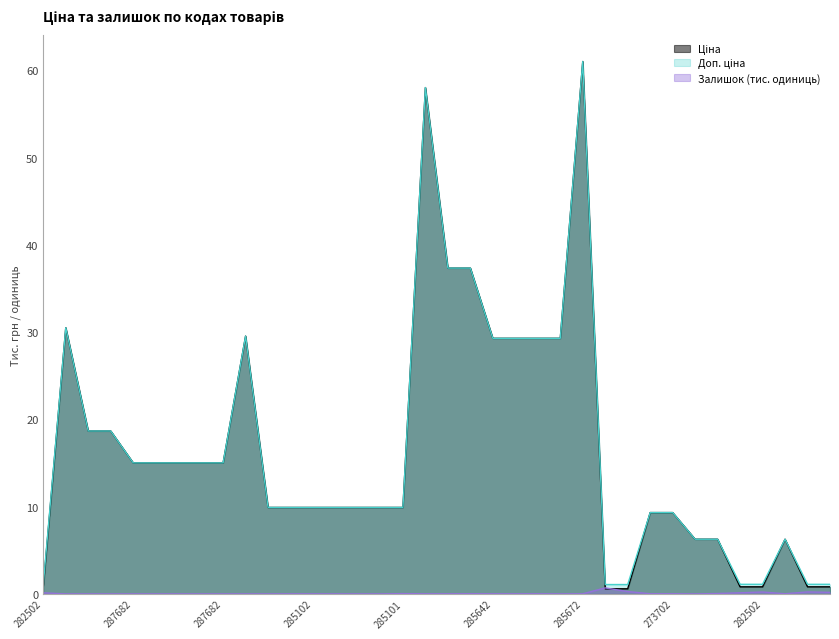

Which category has the lowest value in the Ціна series?

271702230